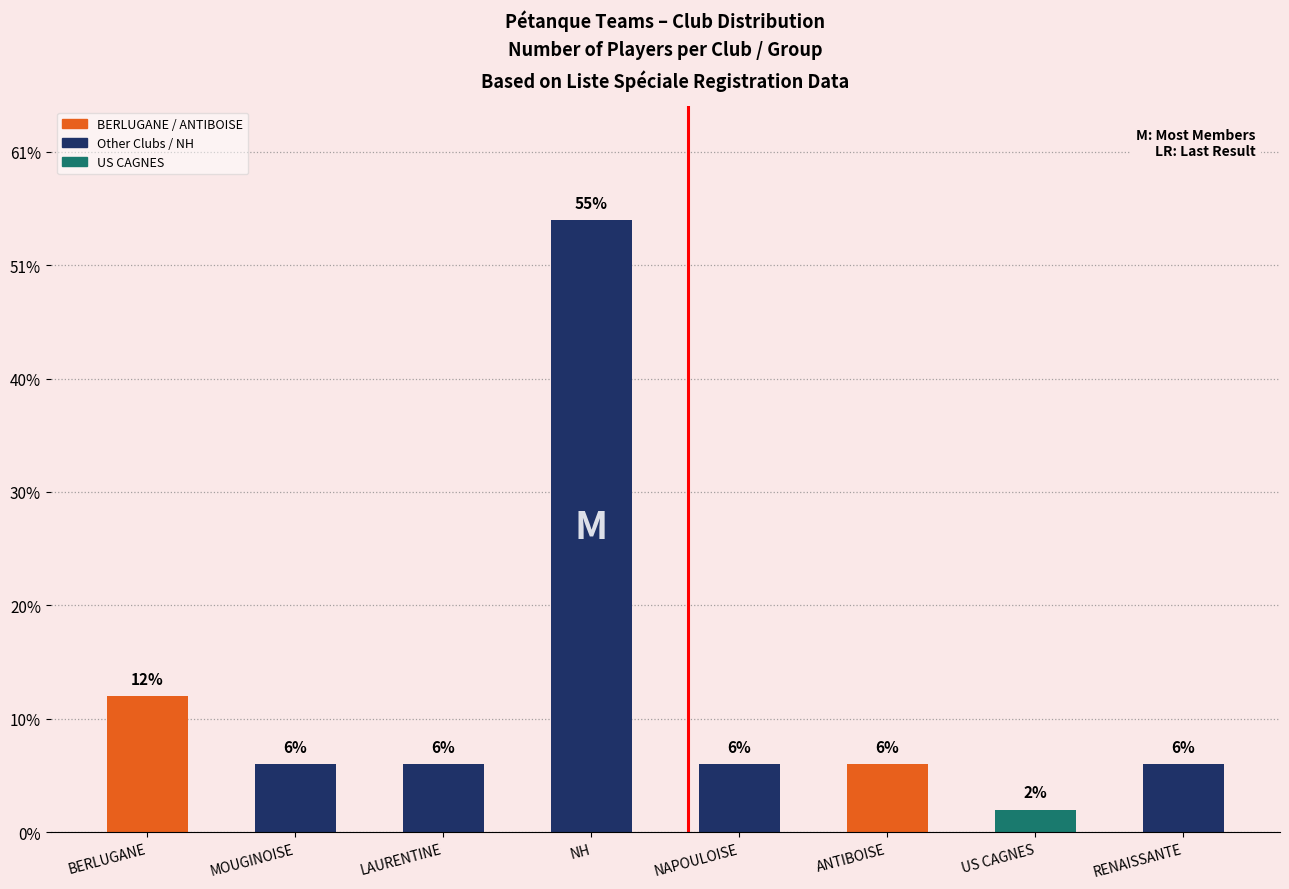

Are the bars horizontal?

No